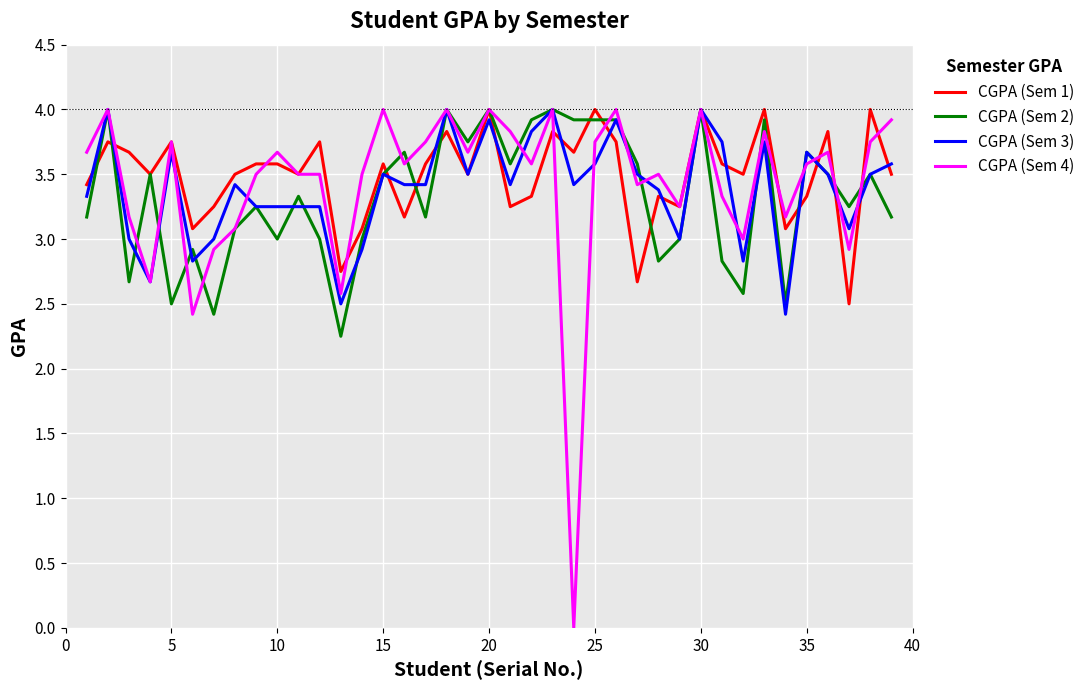

Which series has the widest spread of values?

CGPA (Sem 4)